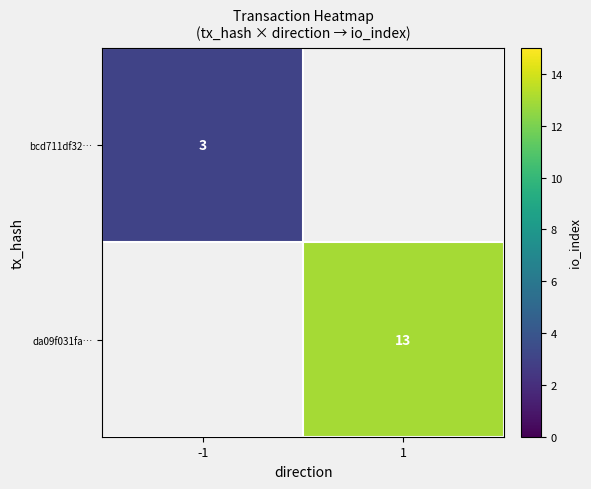

At how many categories does at least one series exceed 4?

1